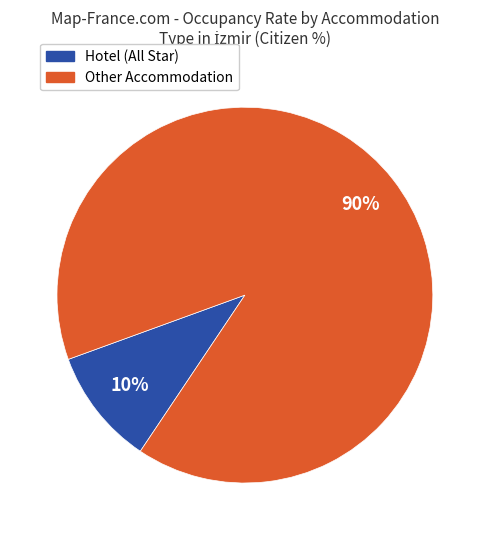

Is there a majority slice in this chart?

Yes